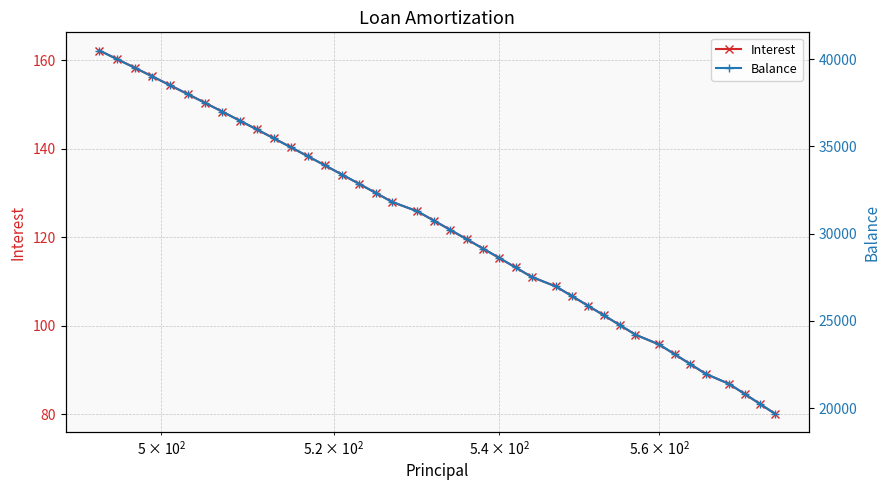

What is the value of the Interest point at the 26th from the left?

111.1